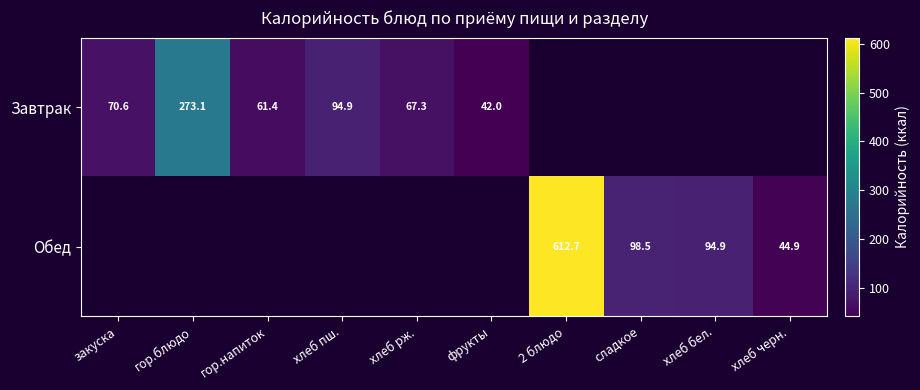

Which has a higher value, гор.напиток or хлеб бел.?

хлеб бел.